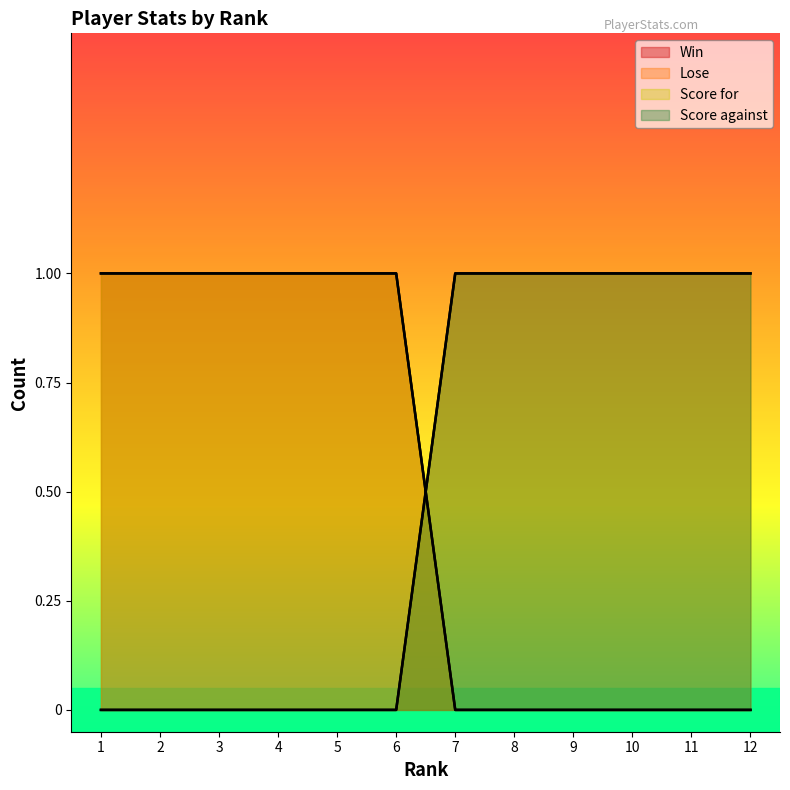

What are all the series names shown in the legend?

Win, Lose, Score for, Score against